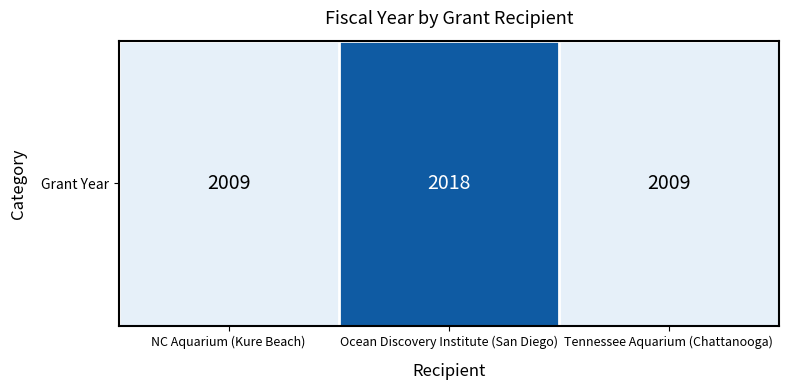

How many values are between 2009 and 2018?

3